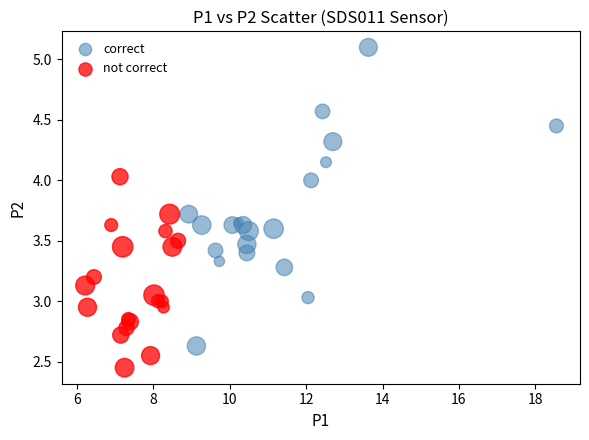

Which series has the largest Y range (max minus min)?

correct